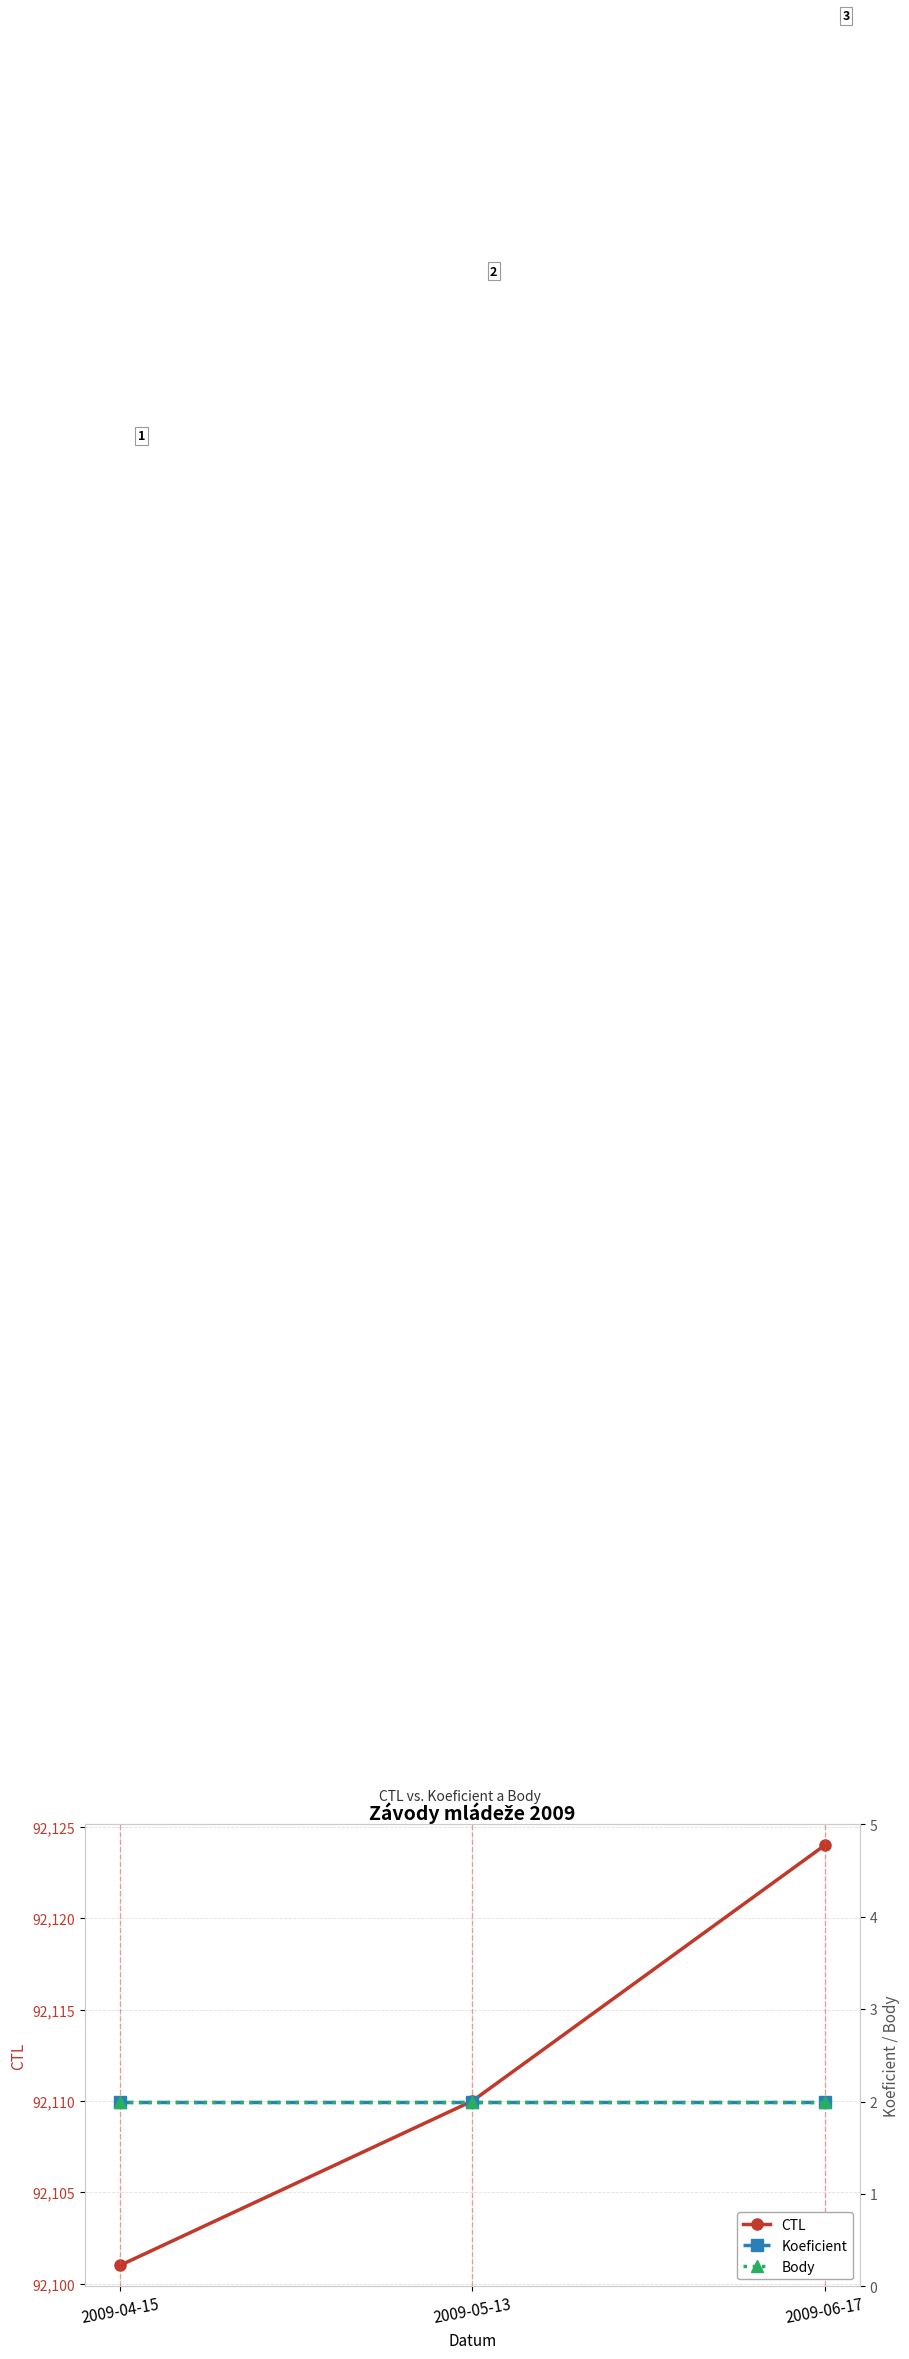

Reading left to right, list all the values displayed in this chart.

CTL: 92101	92110	92124
Koeficient: 2	2	2
Body: 2	2	2